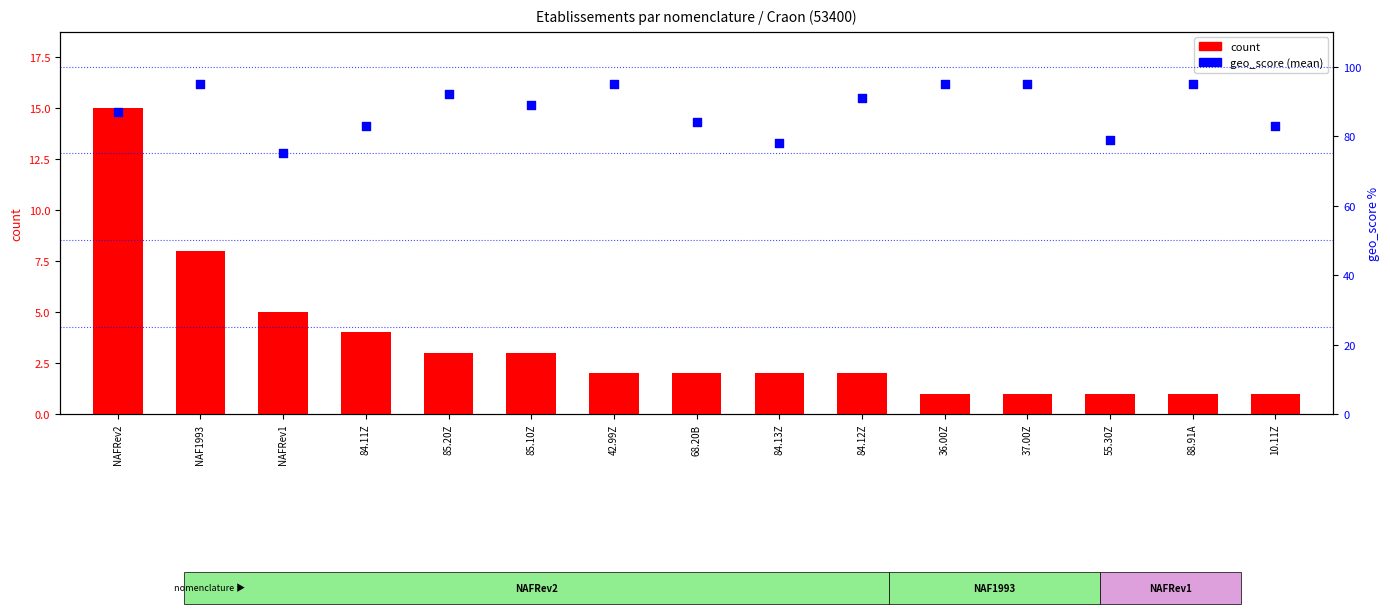

Which series has the largest Y range (max minus min)?

geo_score (mean)